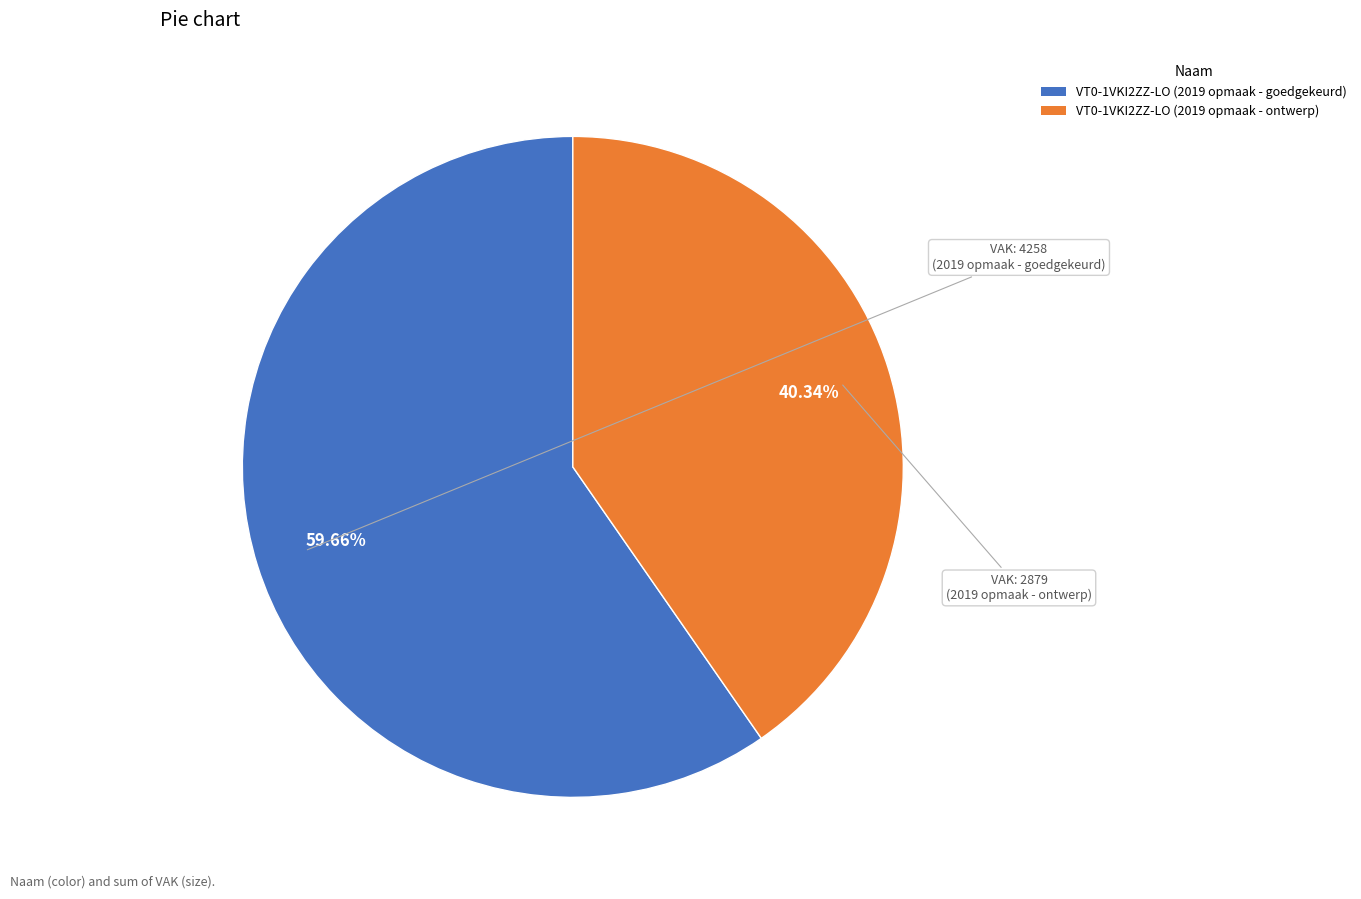

To the nearest percent, what portion does VT0-1VKI2ZZ-LO (2019 opmaak - ontwerp) represent?

40%